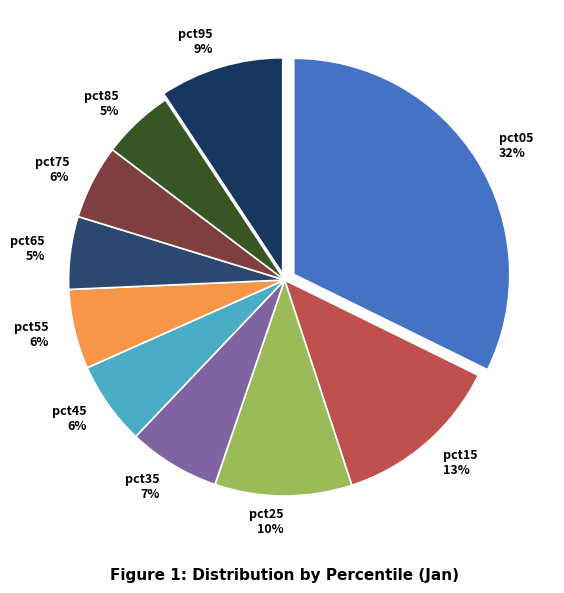

Combined, do pct85 and pct05 account for over 50%?

No